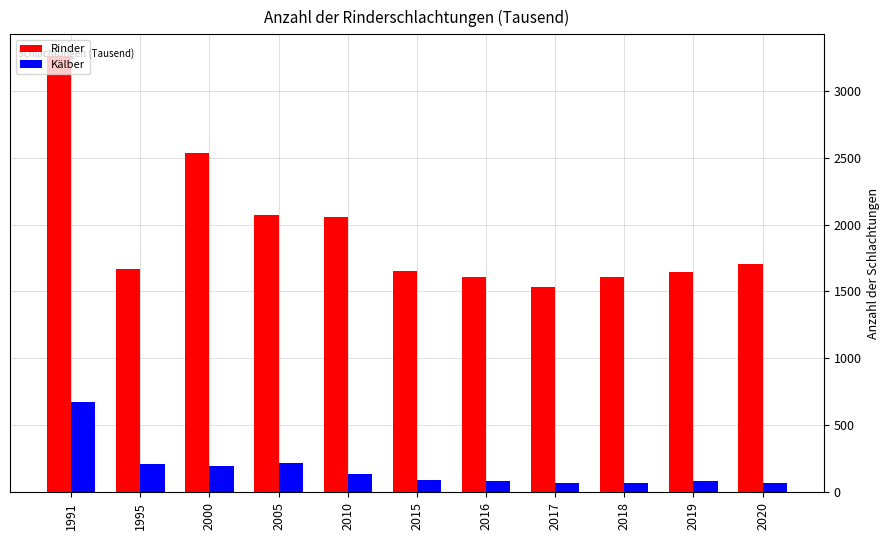

List the series in order of their overall mean, highest first.

Rinder, Kälber